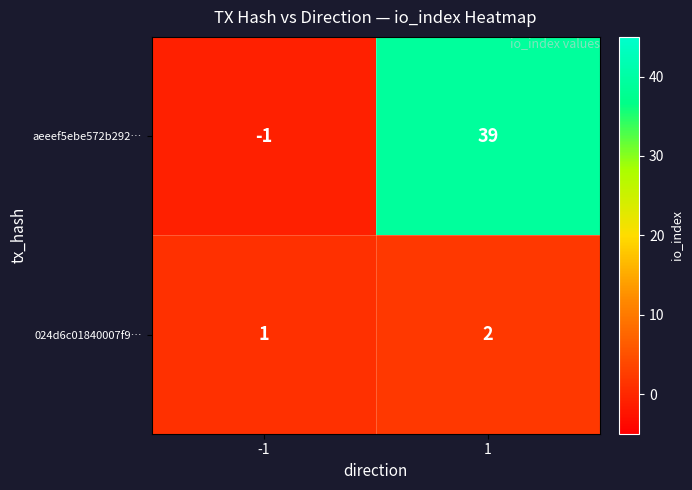

Is it true that aeeef5ebe572b292… equals 39 at 1?

True